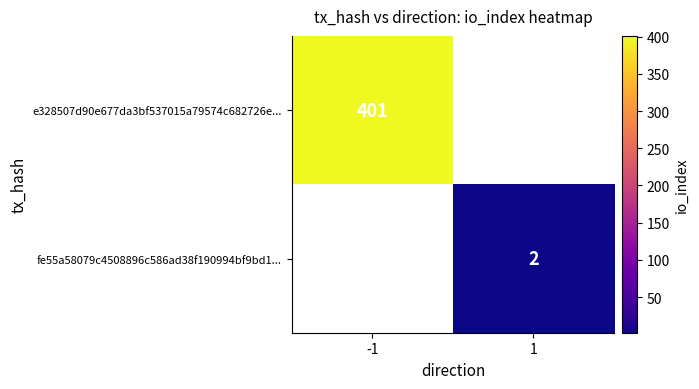

The value of fe55a58079c4508896c586ad38f190994bf9bd1... at 1 is 0.7. True or false?

False